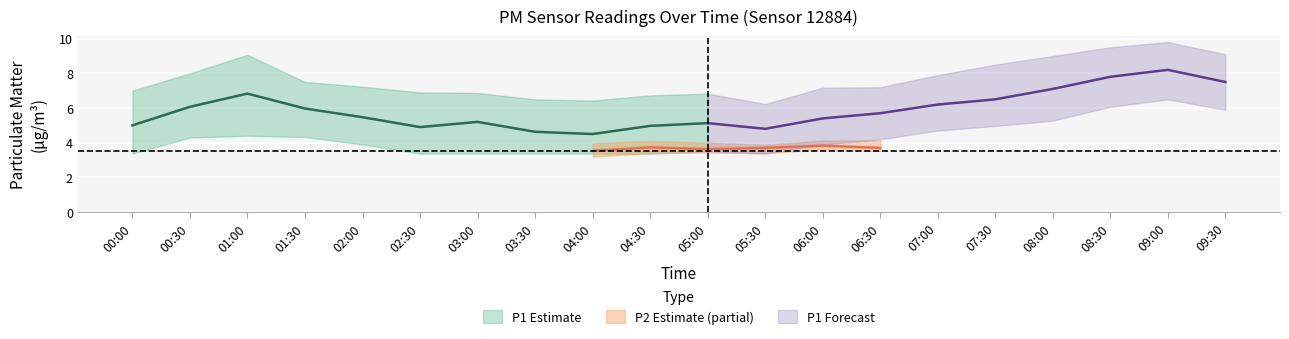

The P1_upper series shows 5.0 at 06:00. True or false?

False